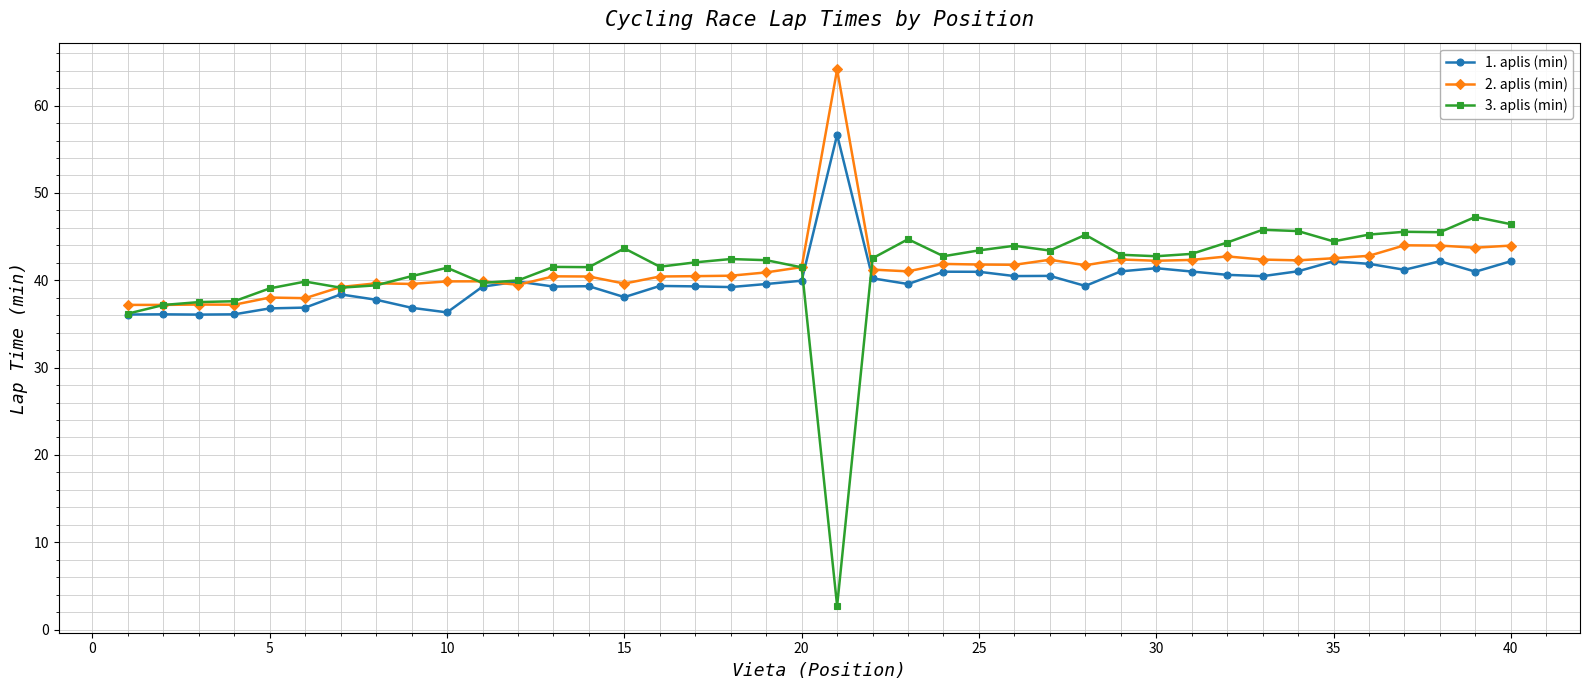

Which series has the largest range (max minus min)?

3. aplis (min)